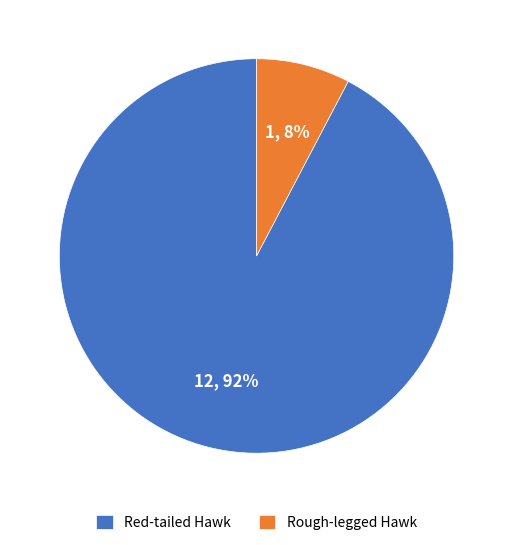

How many segments does this pie chart have?

2